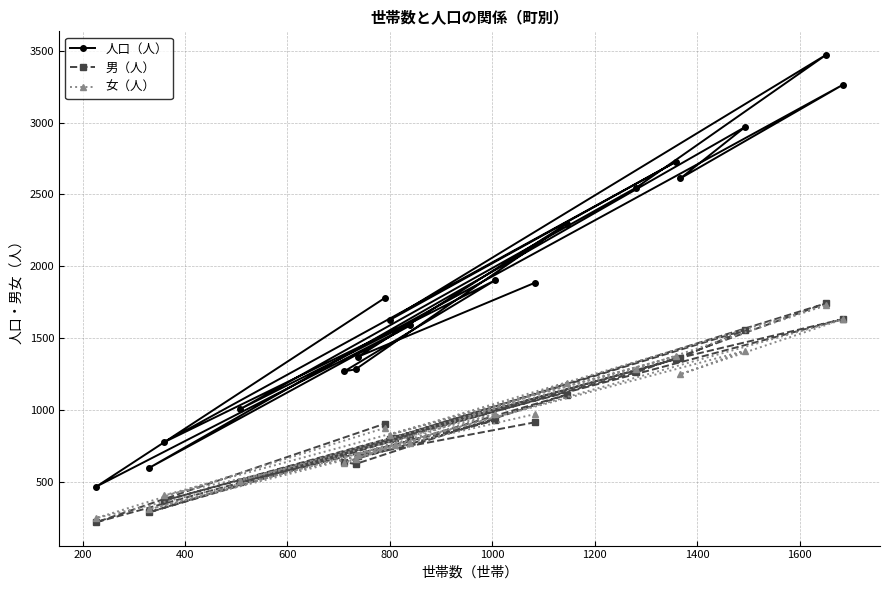

Which series has the largest range (max minus min)?

人口（人）